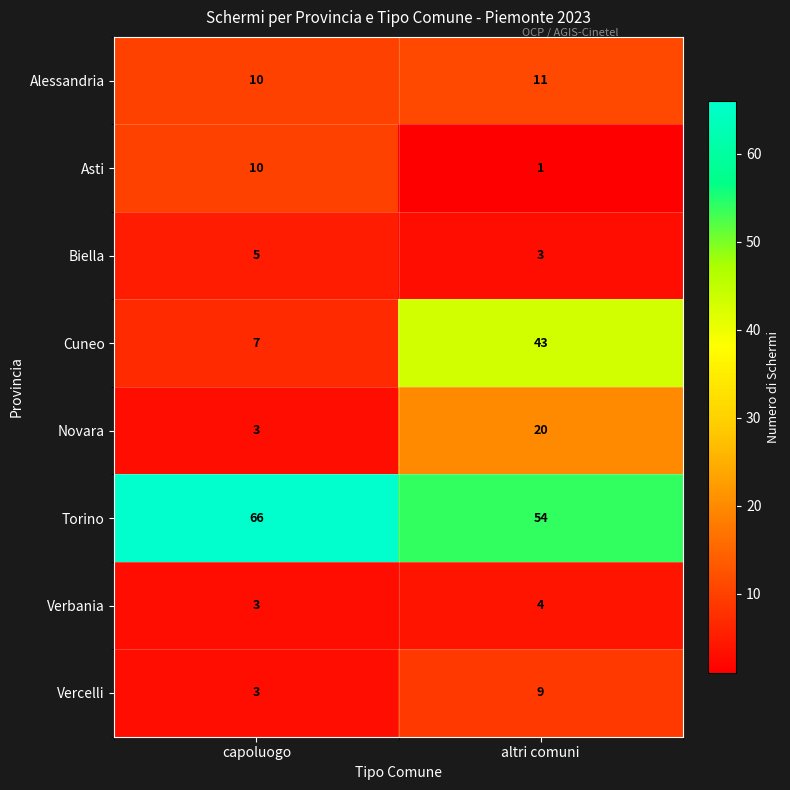

Reading left to right, extract all data points from this chart.

Alessandria: 10	11
Asti: 10	1
Biella: 5	3
Cuneo: 7	43
Novara: 3	20
Torino: 66	54
Verbania: 3	4
Vercelli: 3	9